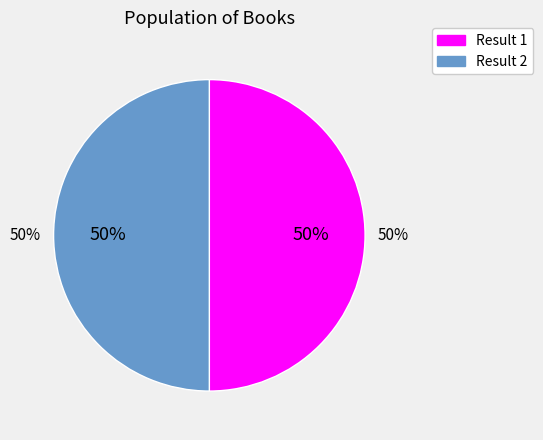

How many segments does this pie chart have?

2